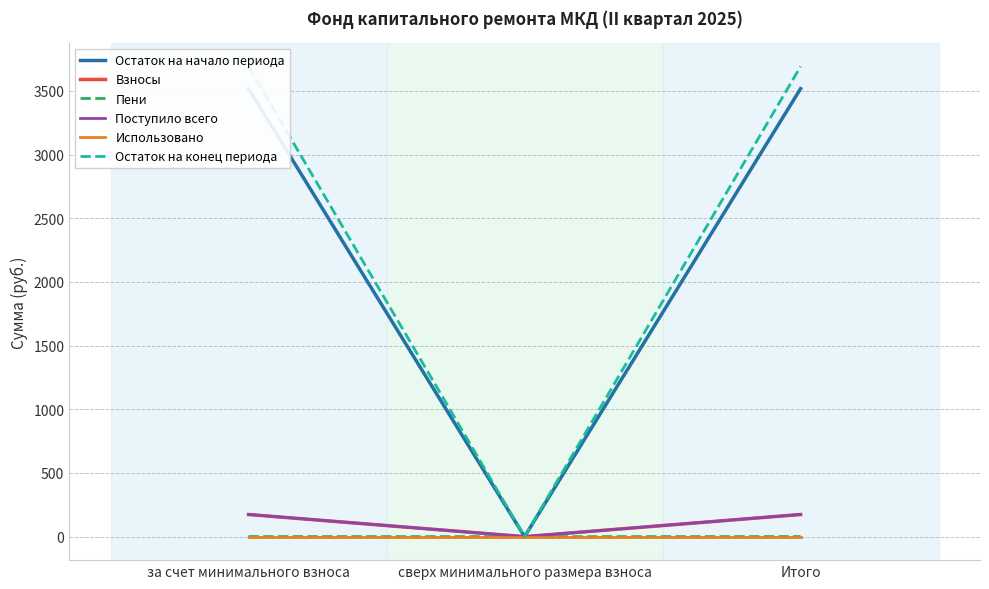

Between сверх минимального размера взноса and за счет минимального взноса, which is larger?

за счет минимального взноса